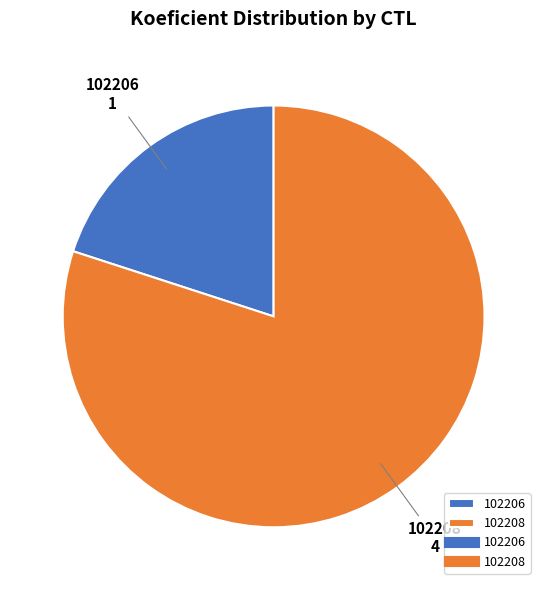

Count the number of slices in the pie.

2